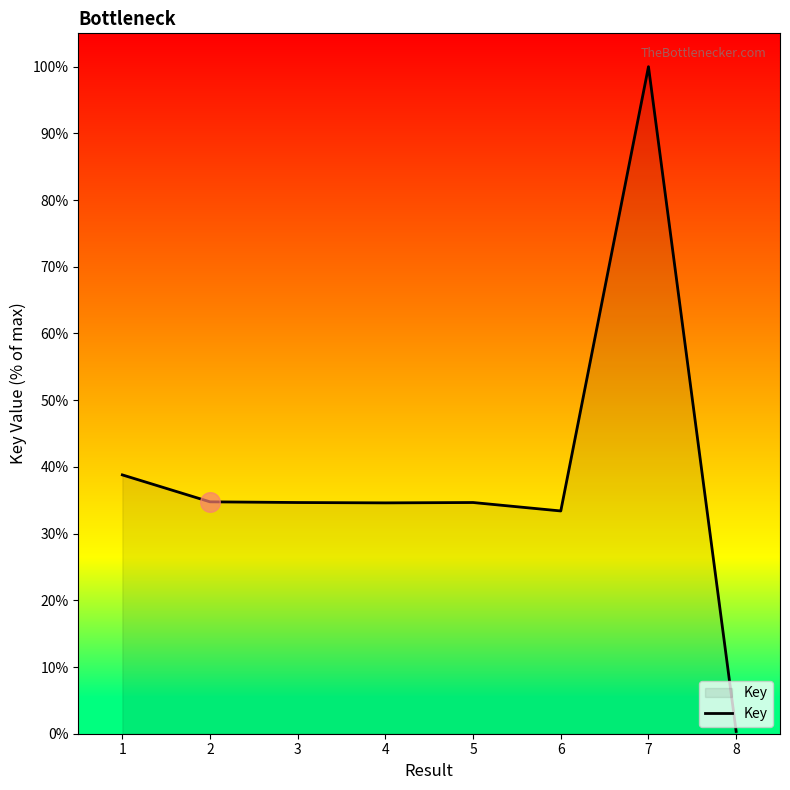

Which has a higher value, 5 or 8?

5